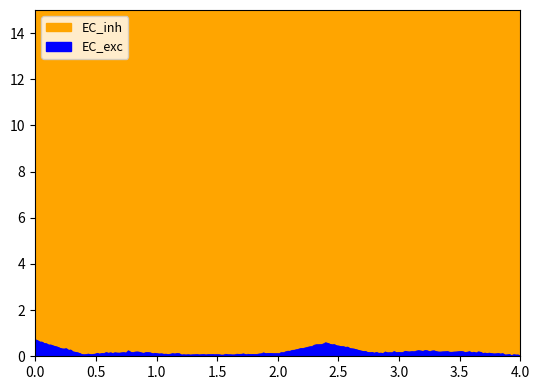

What is the sum of all EC_inh values?

1354